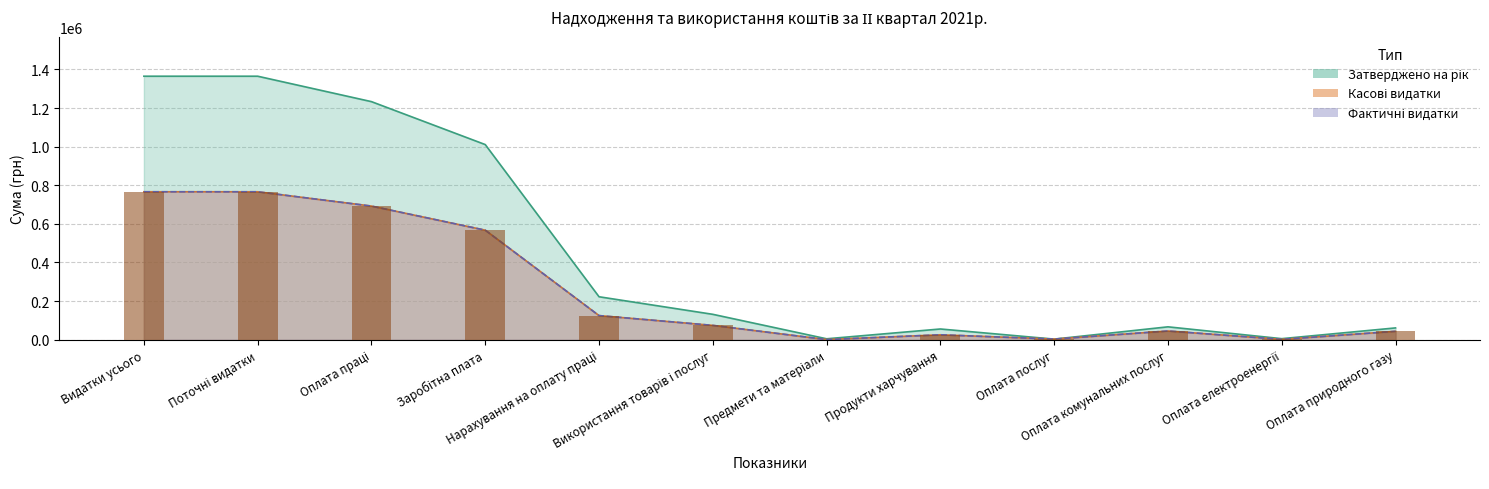

At how many categories does at least one series exceed 1214143?

3